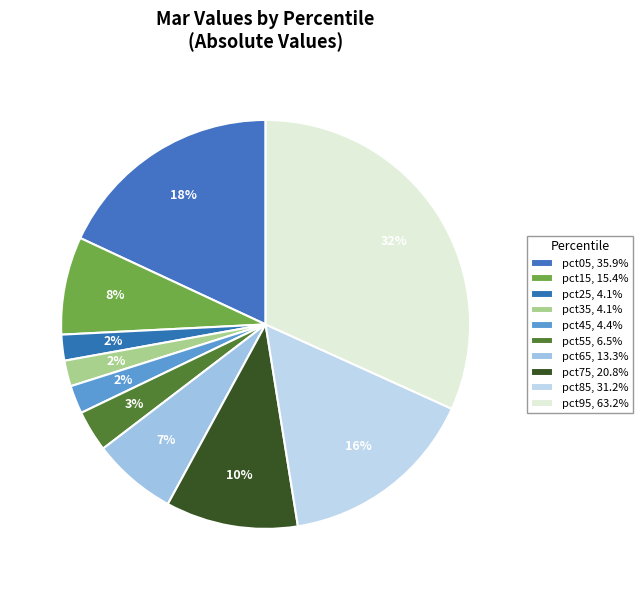

To the nearest percent, what is the difference between the largest and smallest slice percentages?

30%